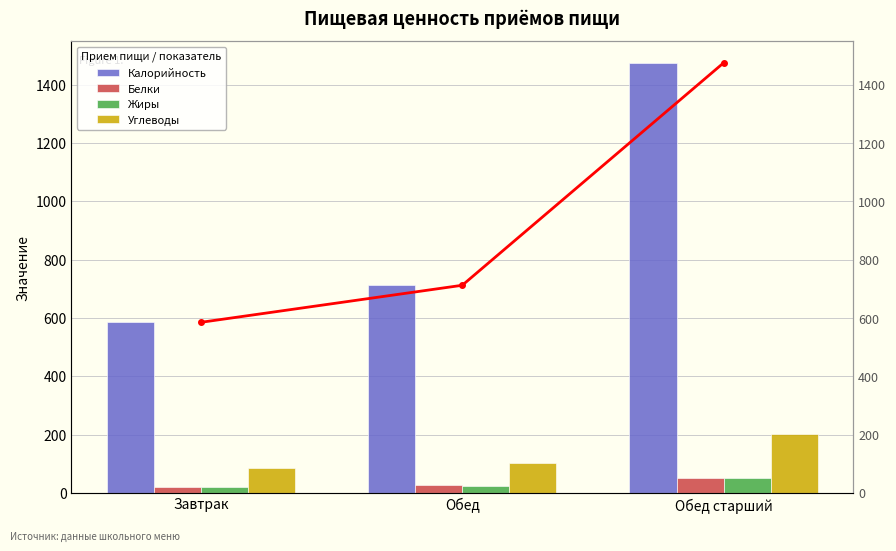

What is the difference between the highest and lowest values at Обед старший?

1424.9